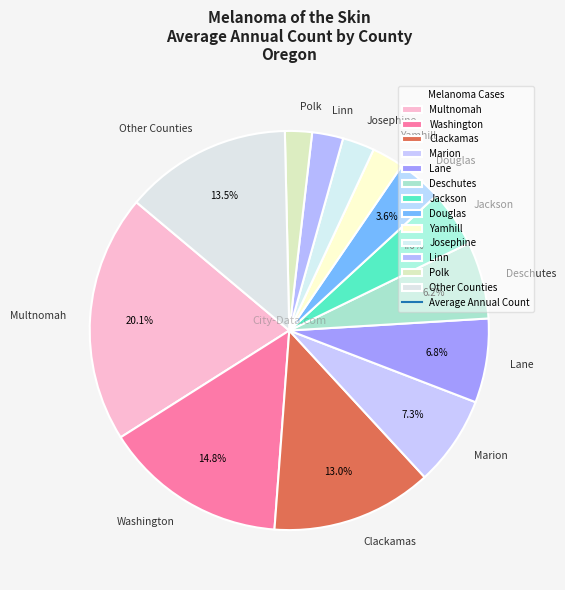

What percentage is the Clackamas slice, to the nearest percent?

13%